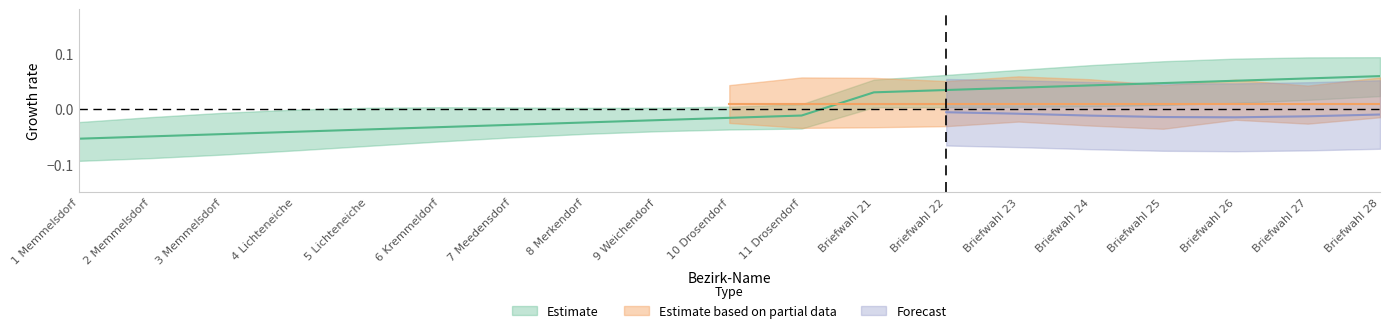

How many values are below zero?

11